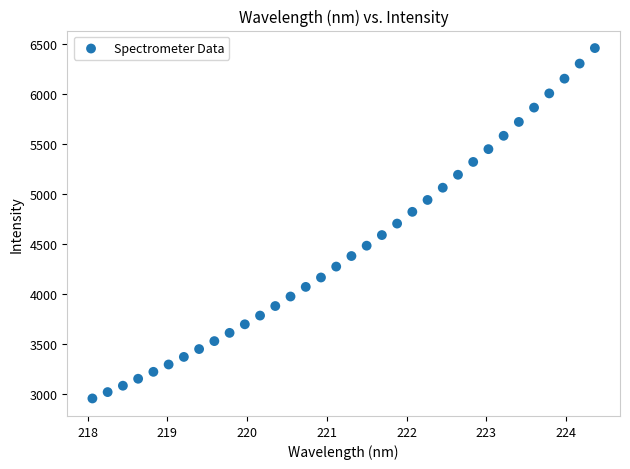

What is the range of X values (max minus min)?

6.3